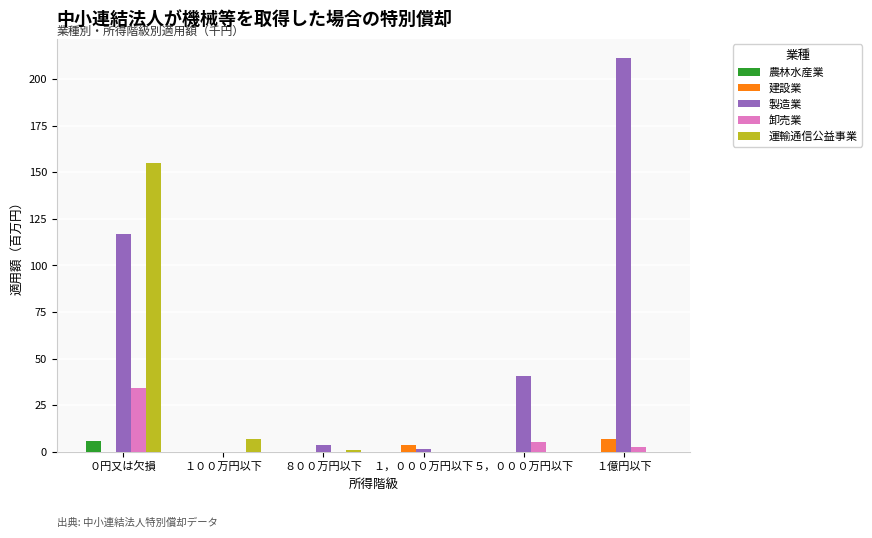

Which series has the largest total across all categories?

製造業